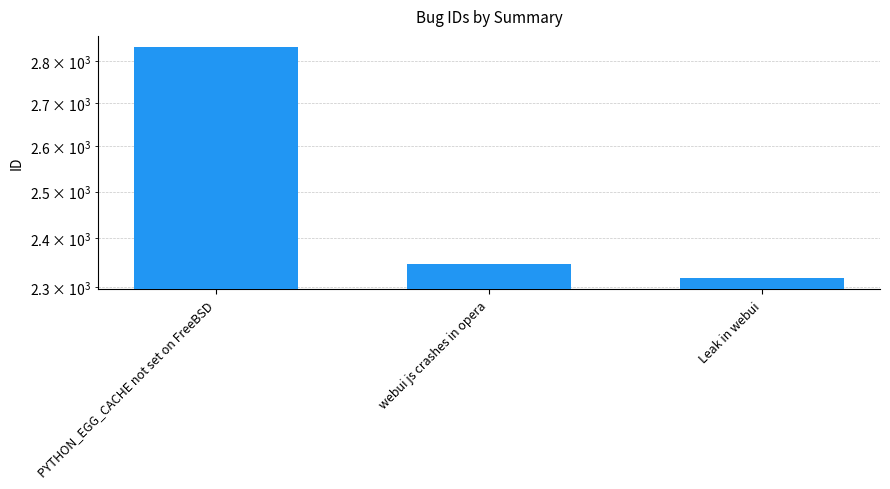

What value does the data have at Leak in webui, to the nearest 100?

2300